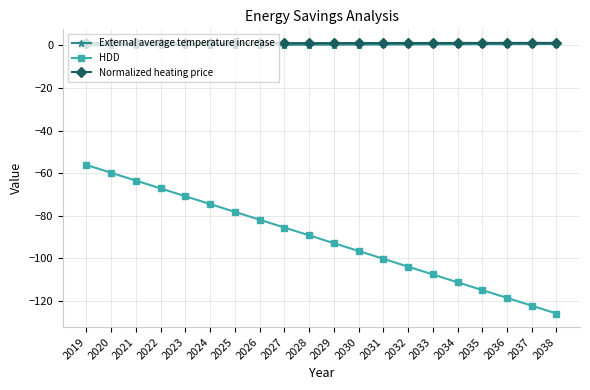

Is the value of Normalized heating price at 2025 greater than the value of HDD at 2031?

Yes